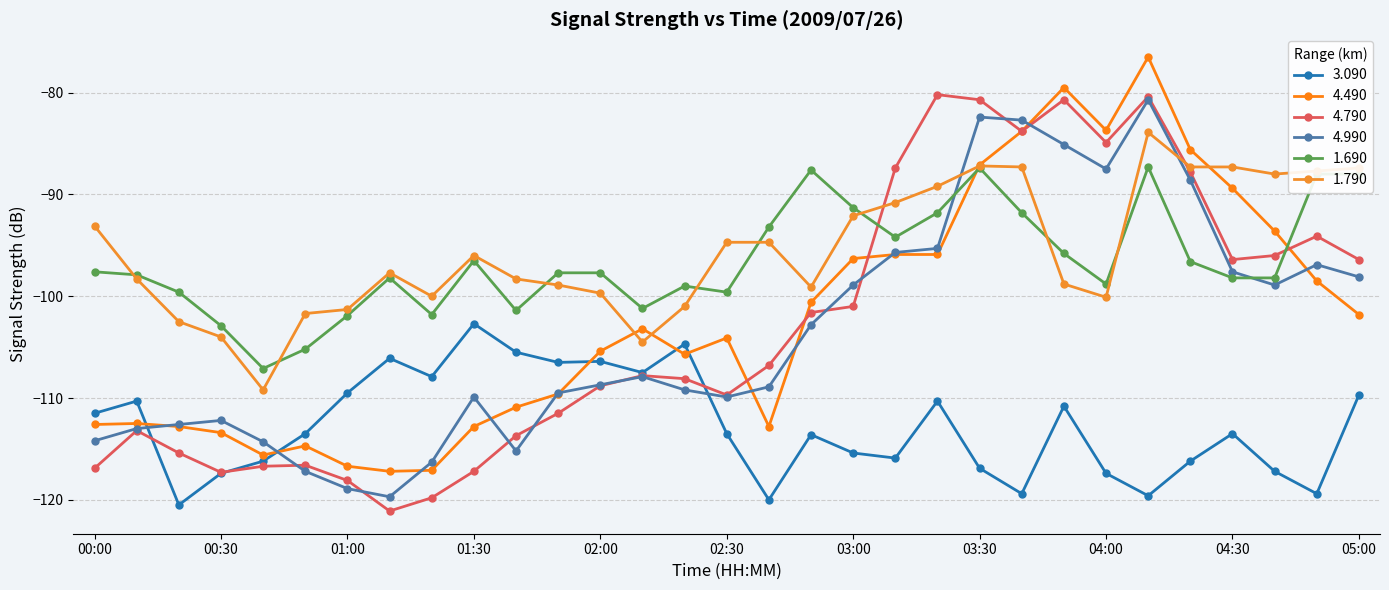

What is the minimum value for 4.490?

-117.2